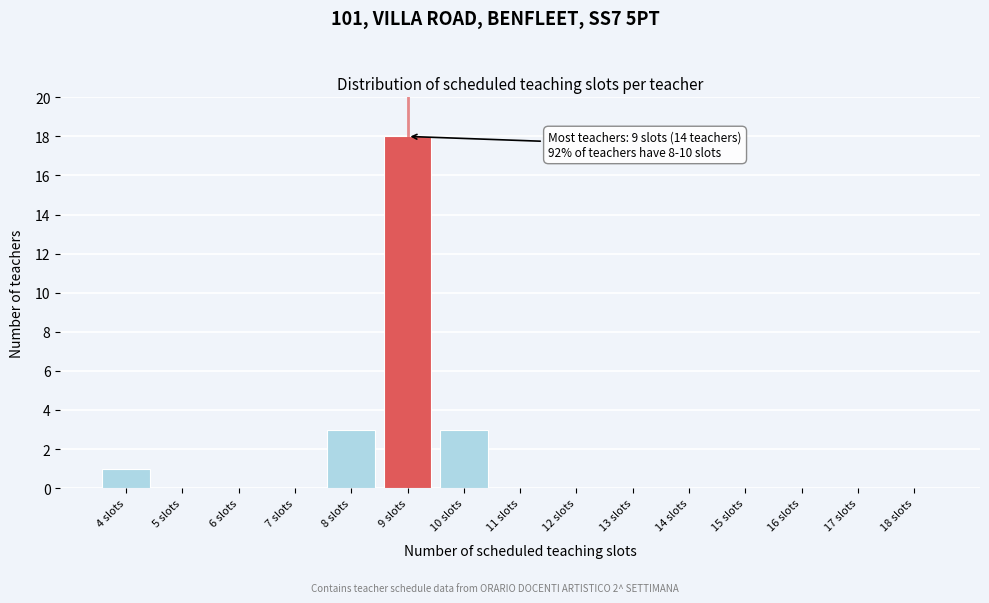

Reading left to right, what are all the values shown in this chart?

4 slots=1	5 slots=0	6 slots=0	7 slots=0	8 slots=3	9 slots=18	10 slots=3	11 slots=0	12 slots=0	13 slots=0	14 slots=0	15 slots=0	16 slots=0	17 slots=0	18 slots=0